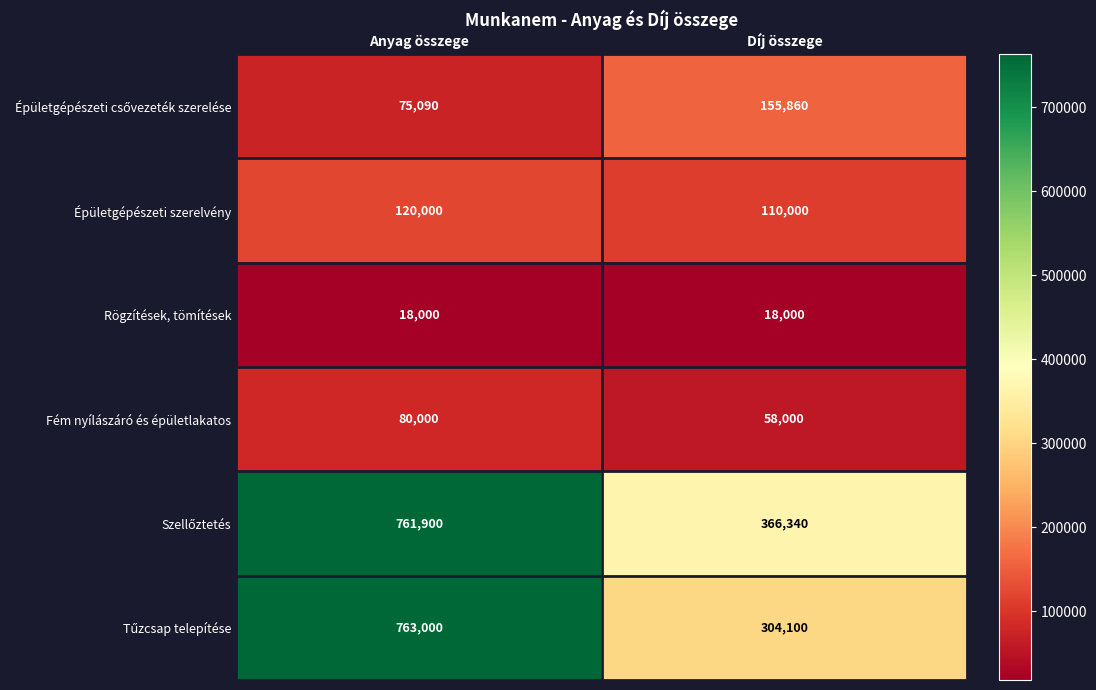

What is the difference between the highest and lowest values at Díj összege?

348340